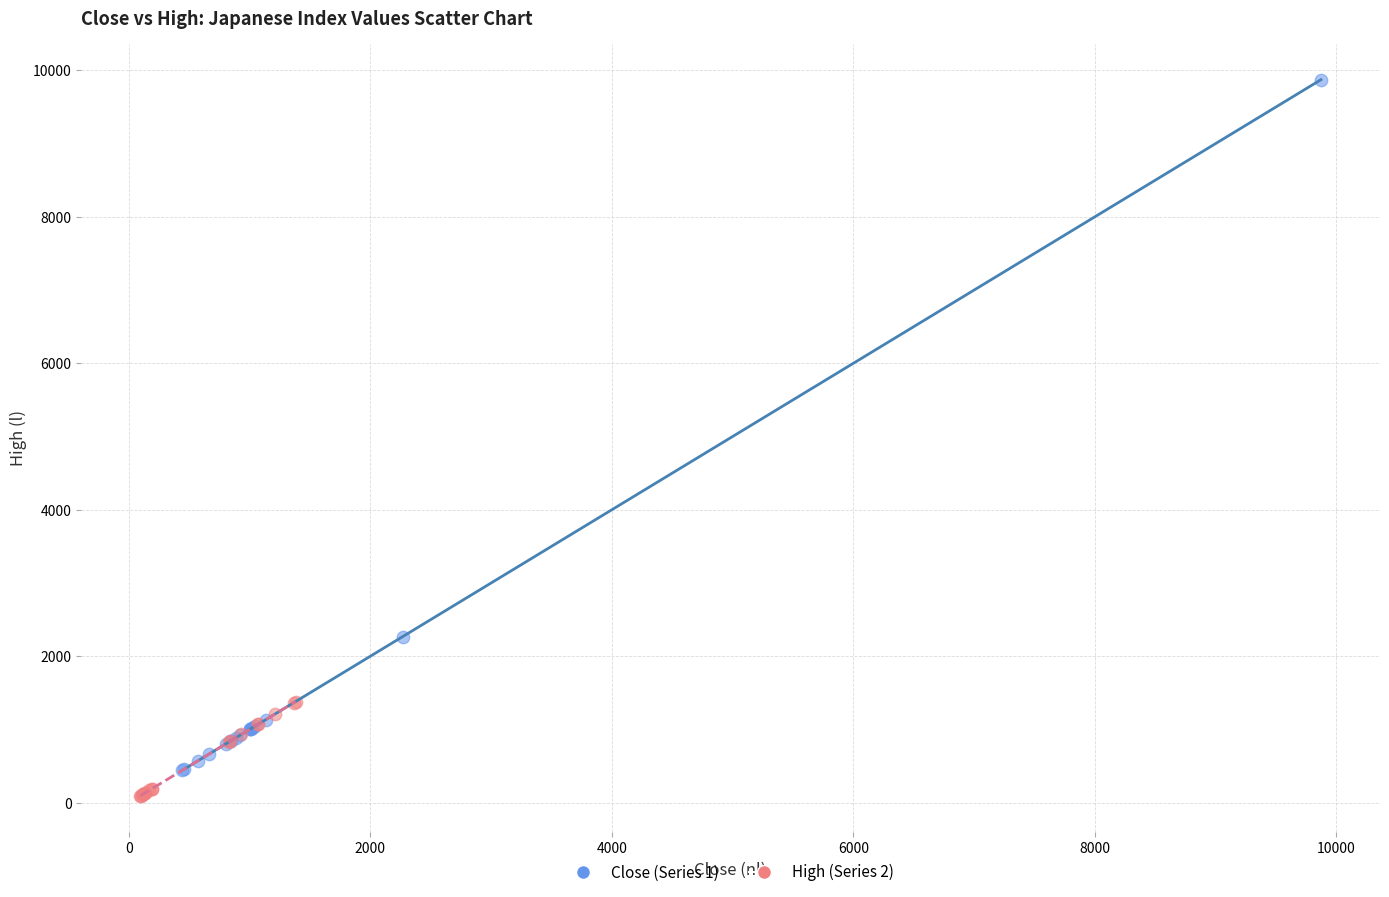

Which series has the widest spread of Y values?

Close (Series 1)